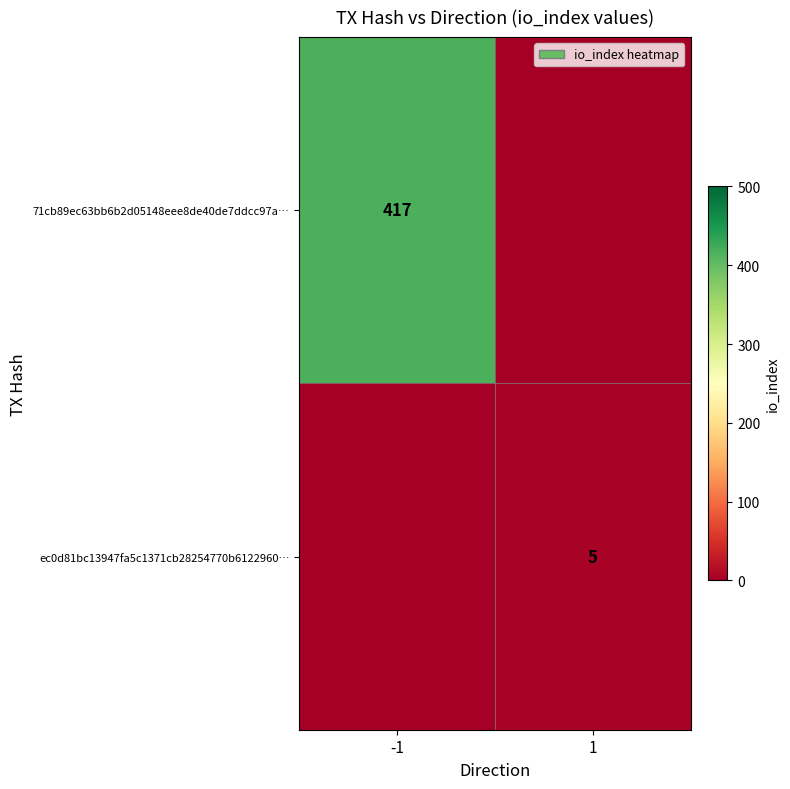

Is it true that ec0d81bc13947fa5c1371cb28254770b6122960… equals 8 at 1?

False